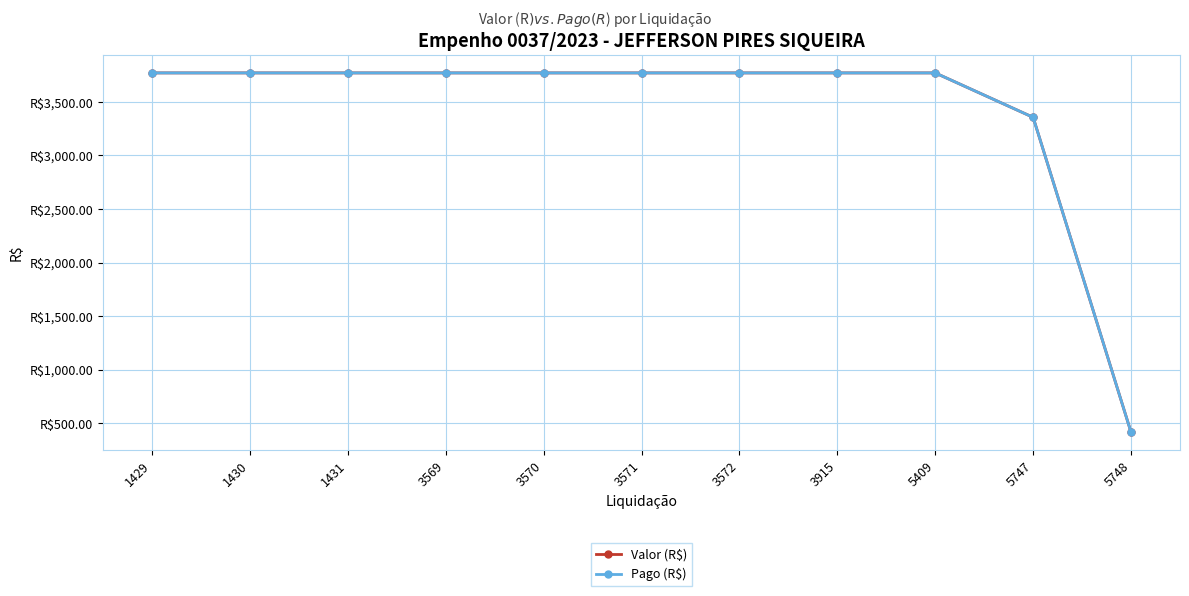

True or false: Pago (R$) and Valor (R$) intersect in this chart.

False